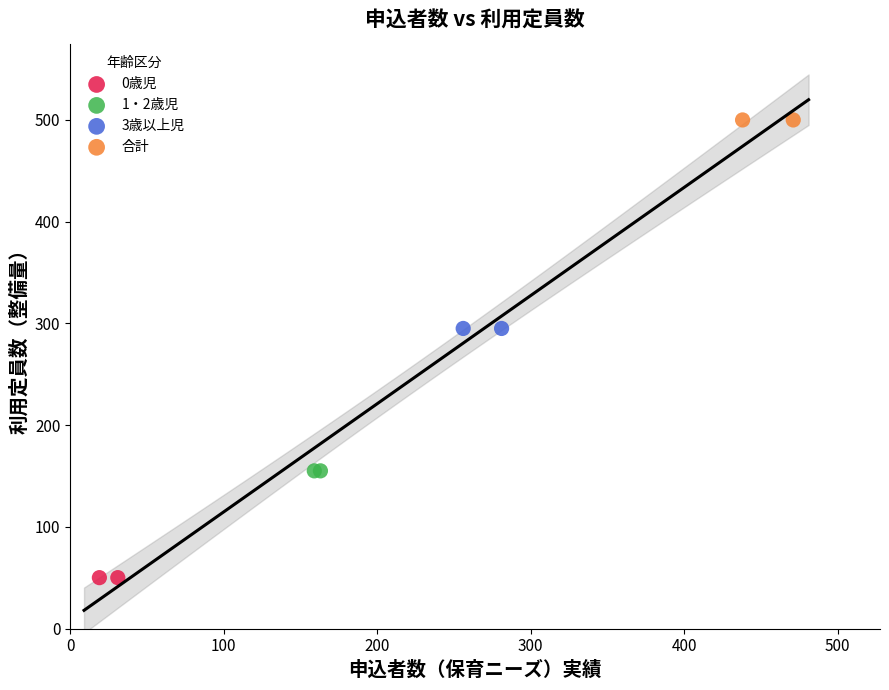

Which series contains the highest Y value?

合計